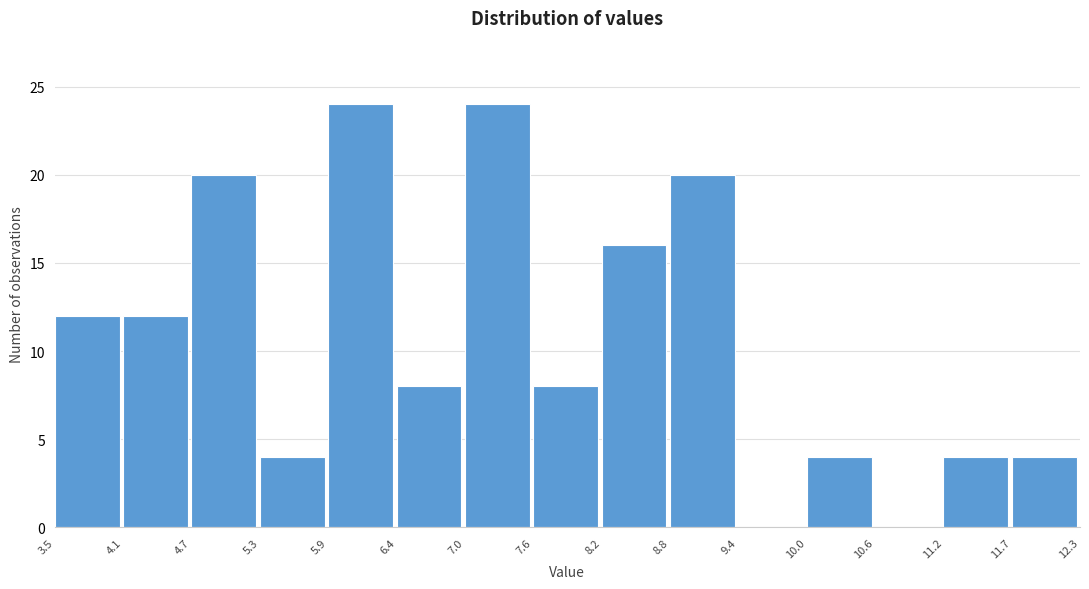

How tall is the bar that spans 4.1 to 4.7 on the x-axis? The values are not printed on the chart, so give them approximately, as read against the axis.

12